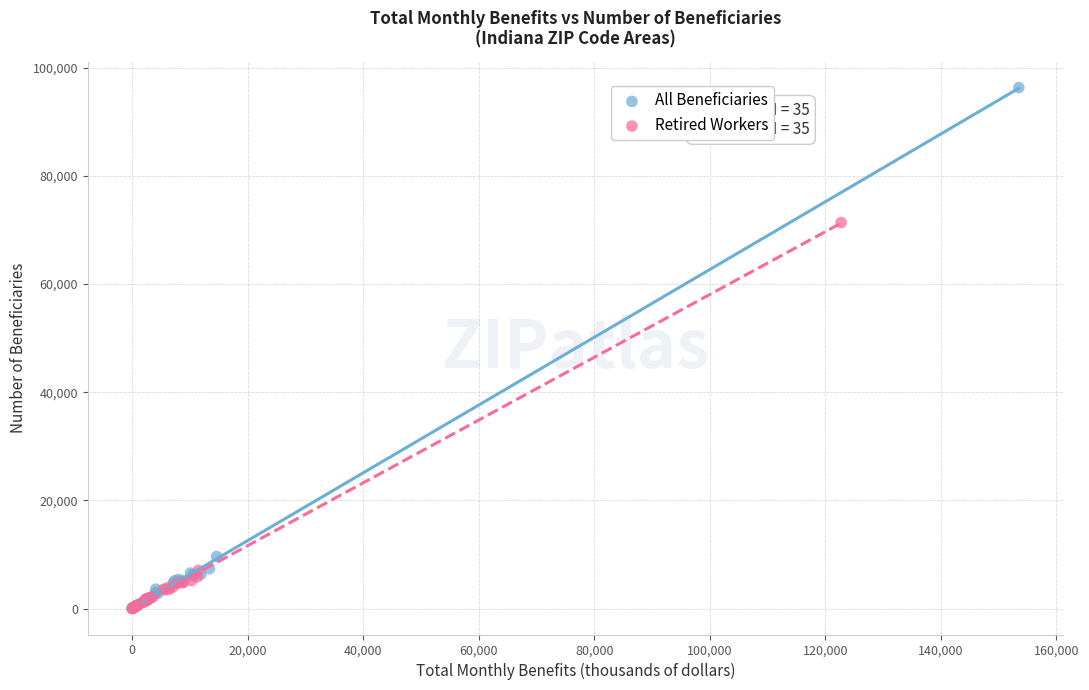

Which series reaches the maximum Y coordinate?

All Beneficiaries